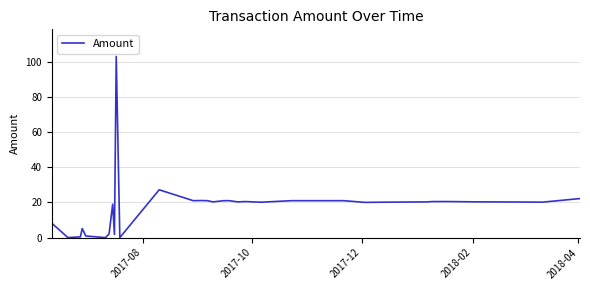

What is the maximum value shown in the chart?

103.1